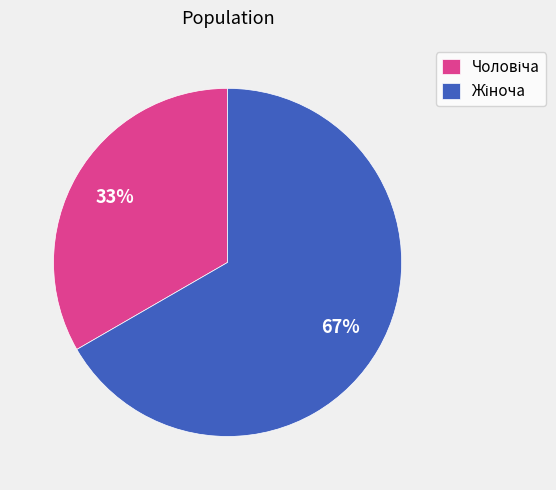

To the nearest percent, what is the average slice percentage?

50%